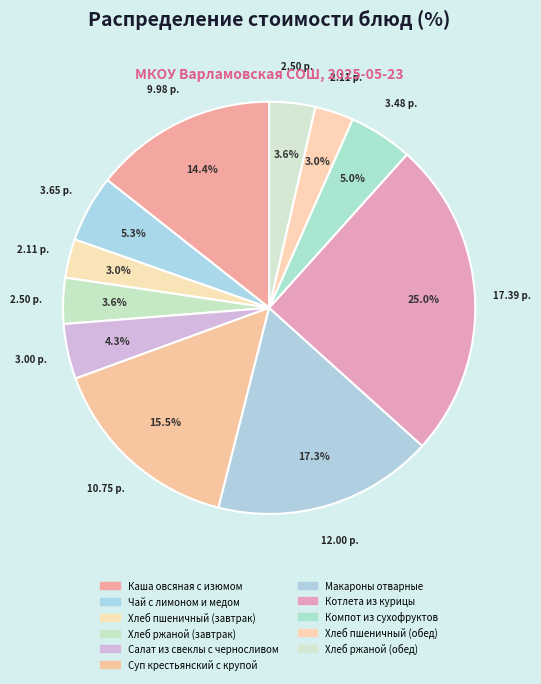

What percentage do Котлета из курицы and Каша овсяная с изюмом together represent?

39.4%